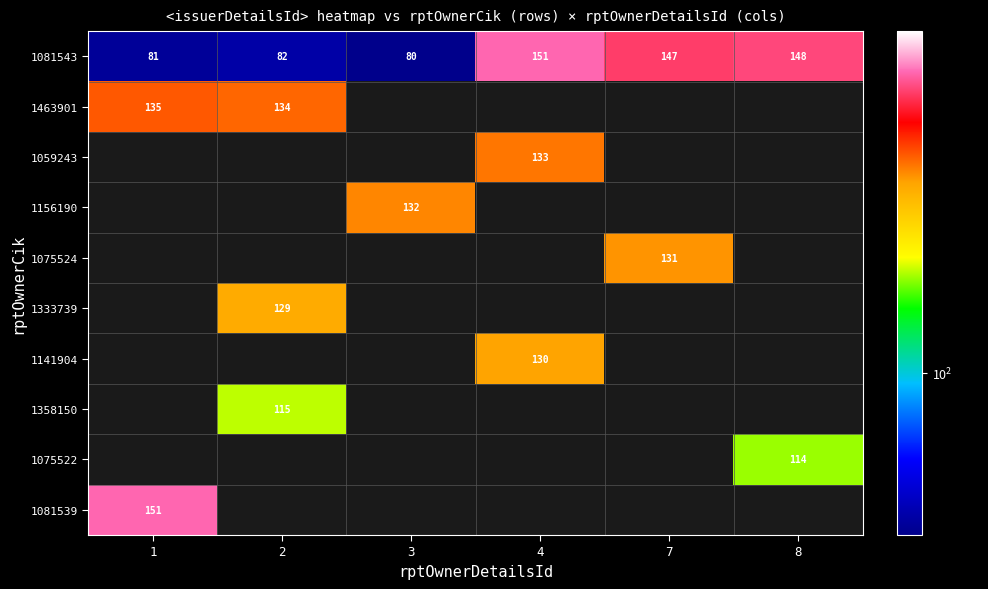

Rank the categories by 1081543 value from highest to lowest.

4, 8, 7, 2, 1, 3